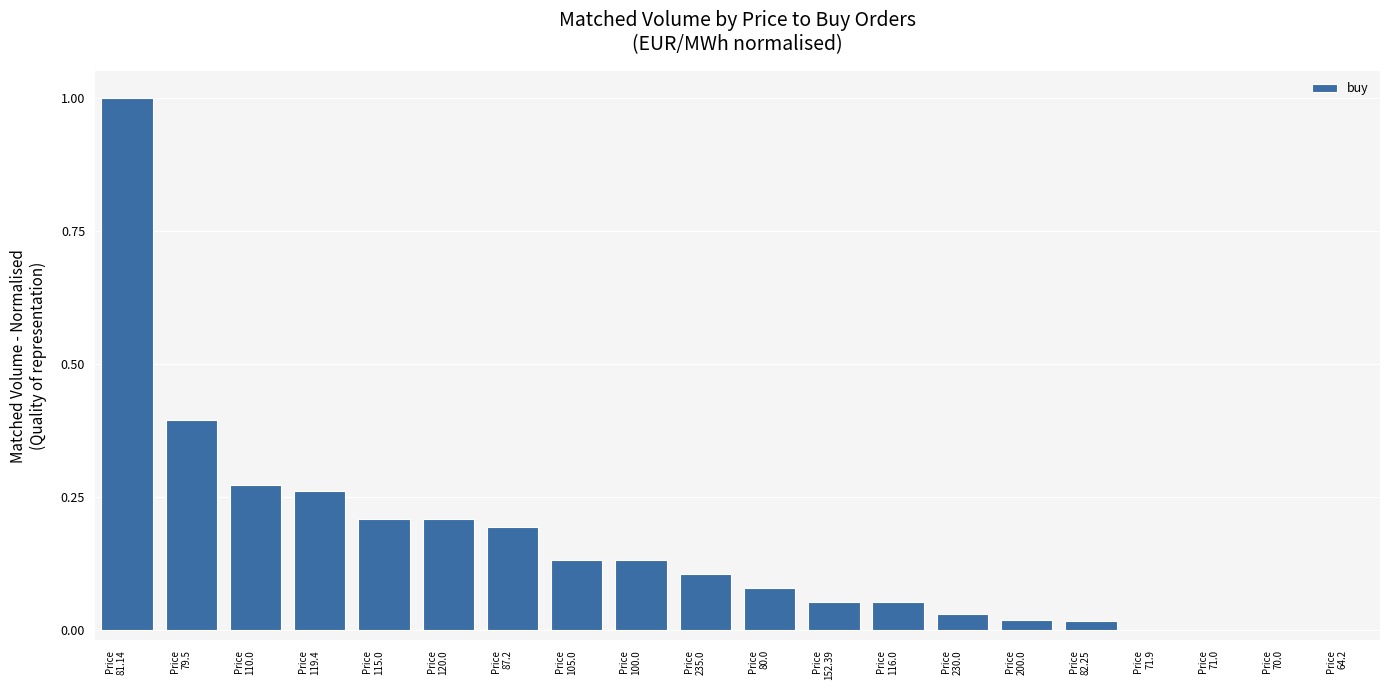

What is the greatest value displayed?

1.0